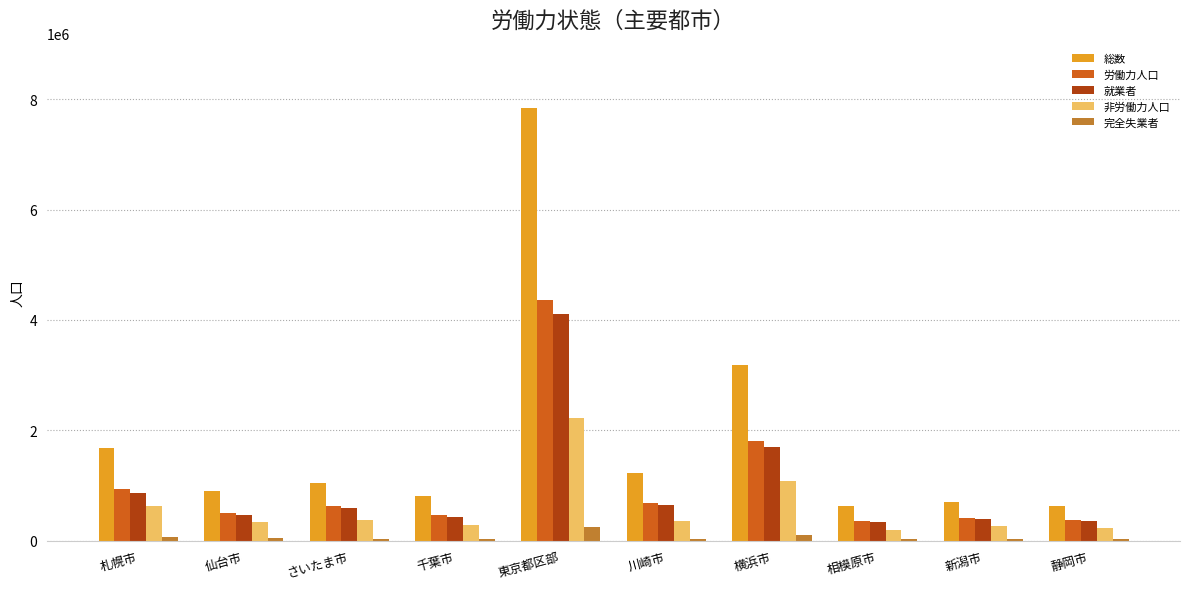

The value of 非労働力人口 at 横浜市 is 1082713. True or false?

True